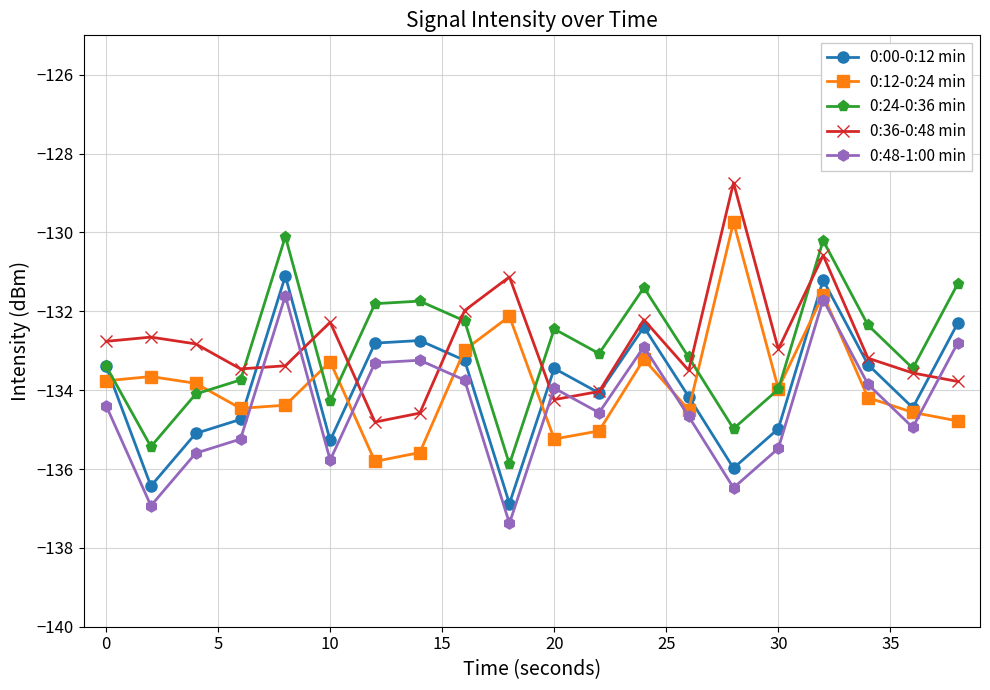

True or false: 0:36-0:48 min and 0:12-0:24 min intersect in this chart.

False